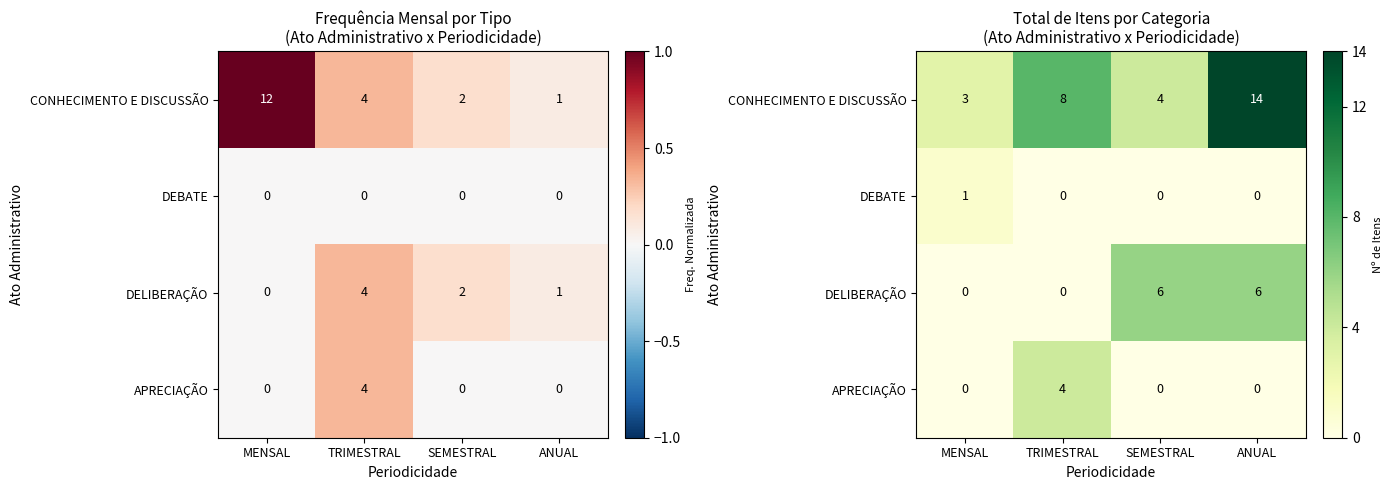

What is the difference between the highest and lowest values at MENSAL?

3